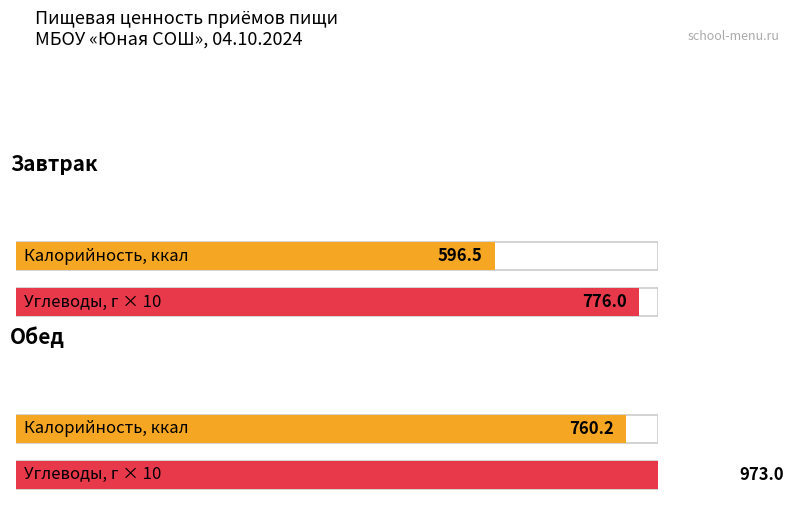

The value of Углеводы at Обед is 132.9. True or false?

False